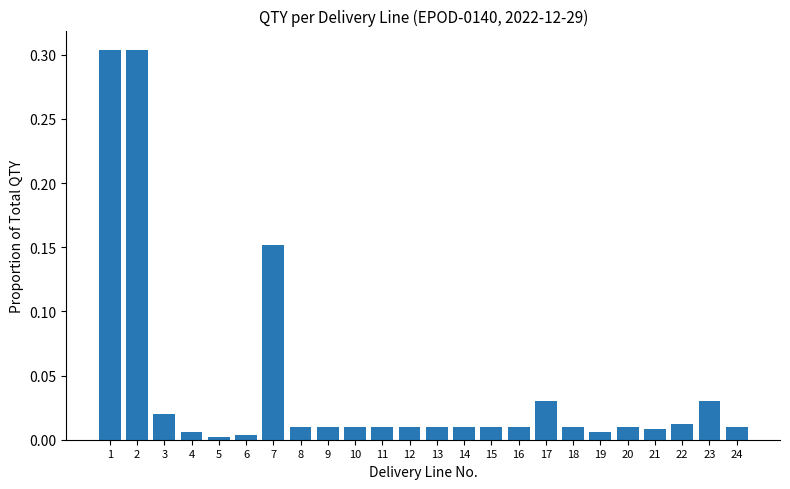

True or false: the data shows 0.0 at 9.

True